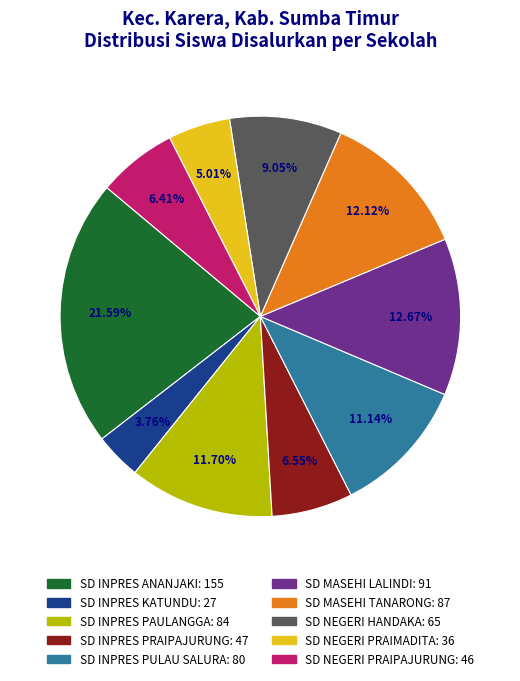

To the nearest percent, what percentage of the pie is SD NEGERI PRAIMADITA?

5%